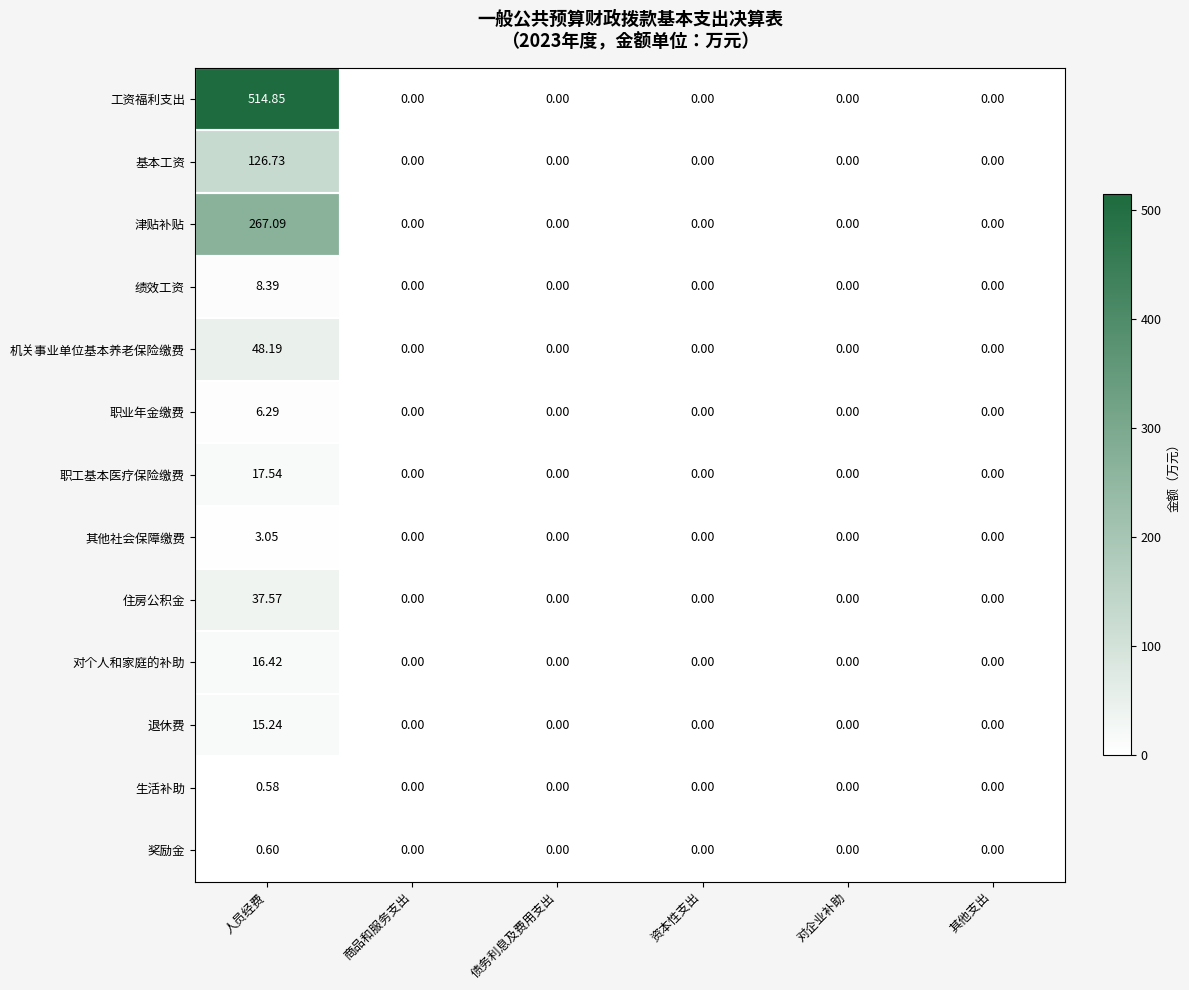

Which series has the largest total across all categories?

工资福利支出